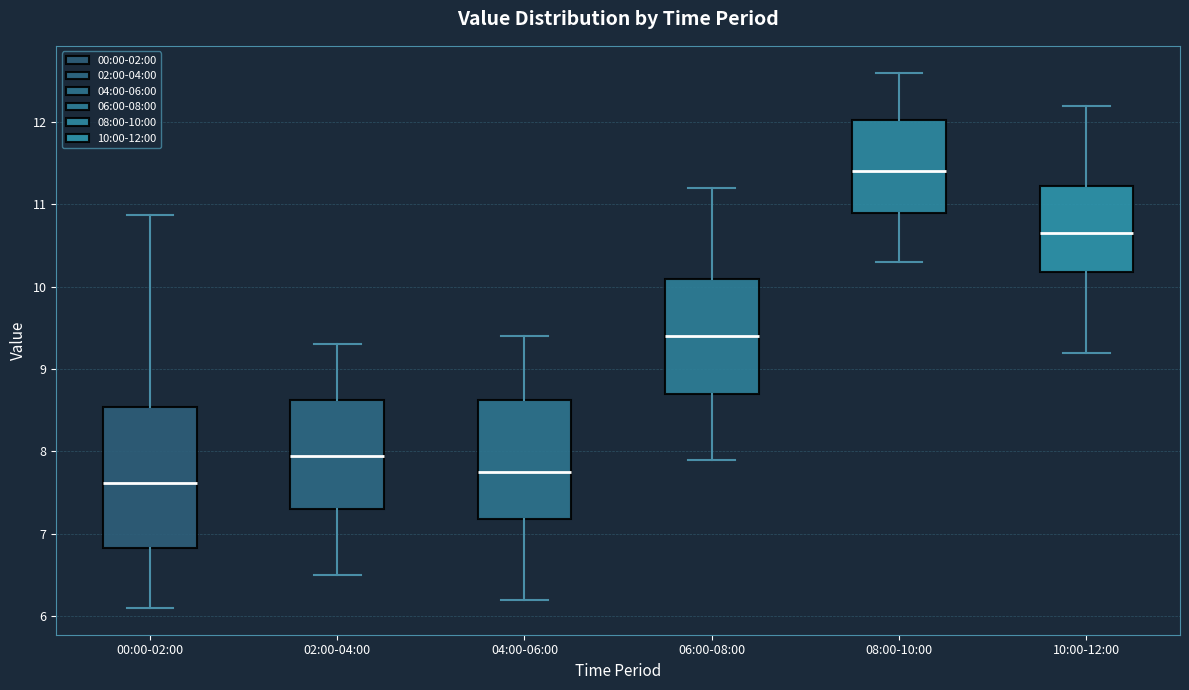

Which box is the tallest, from its lower edge to its upper edge?

00:00-02:00